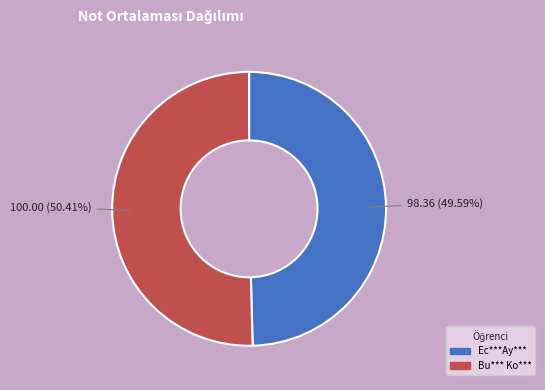

Count the number of slices in the pie.

2